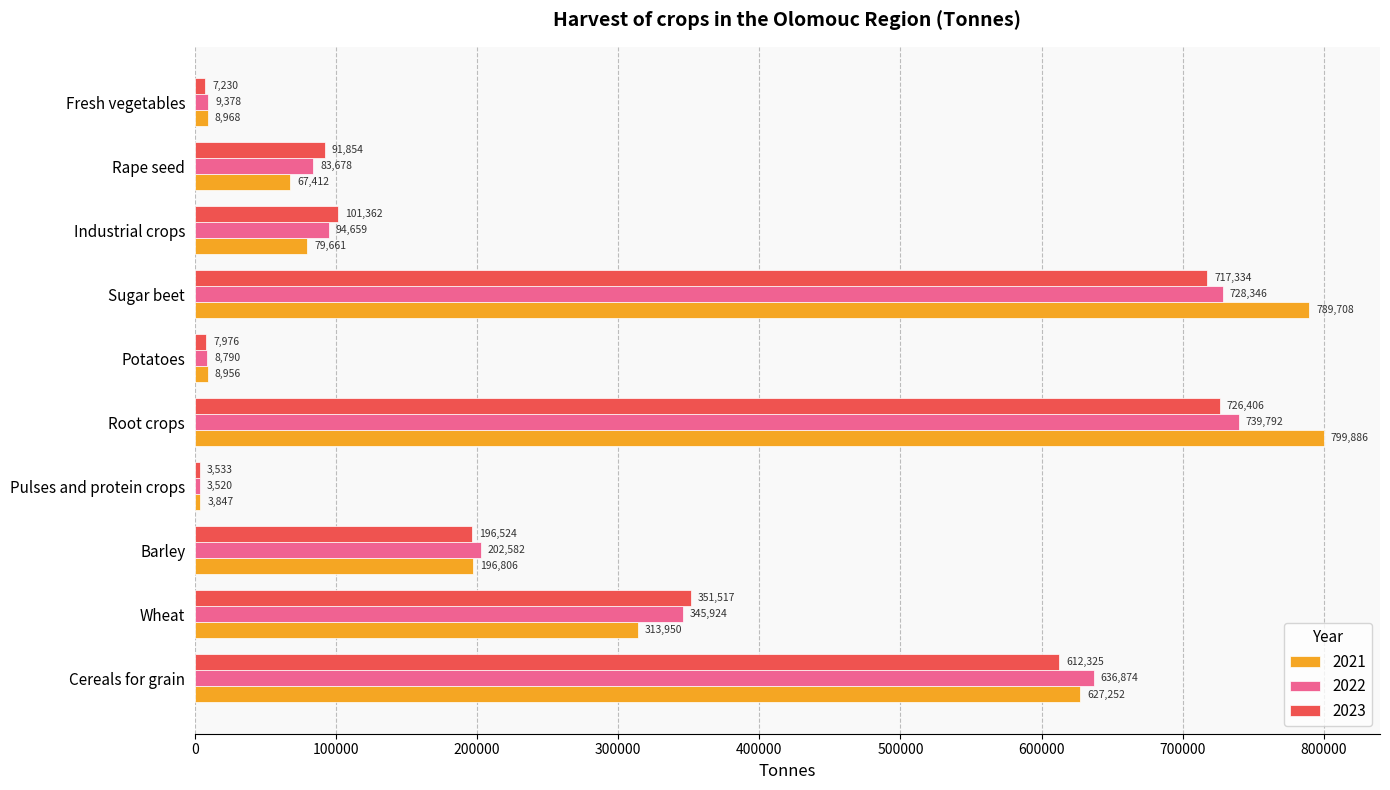

Which series changed the most between Potatoes and Sugar beet?

2021